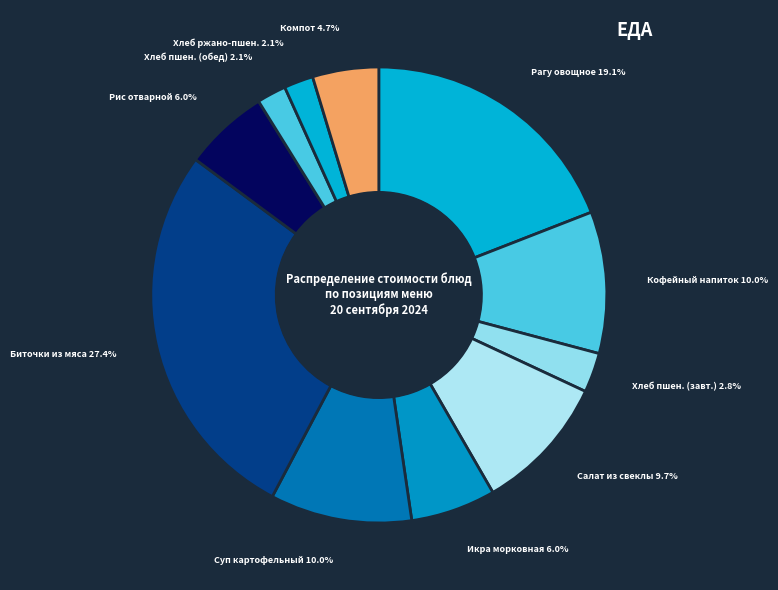

Does any single category account for the majority?

No